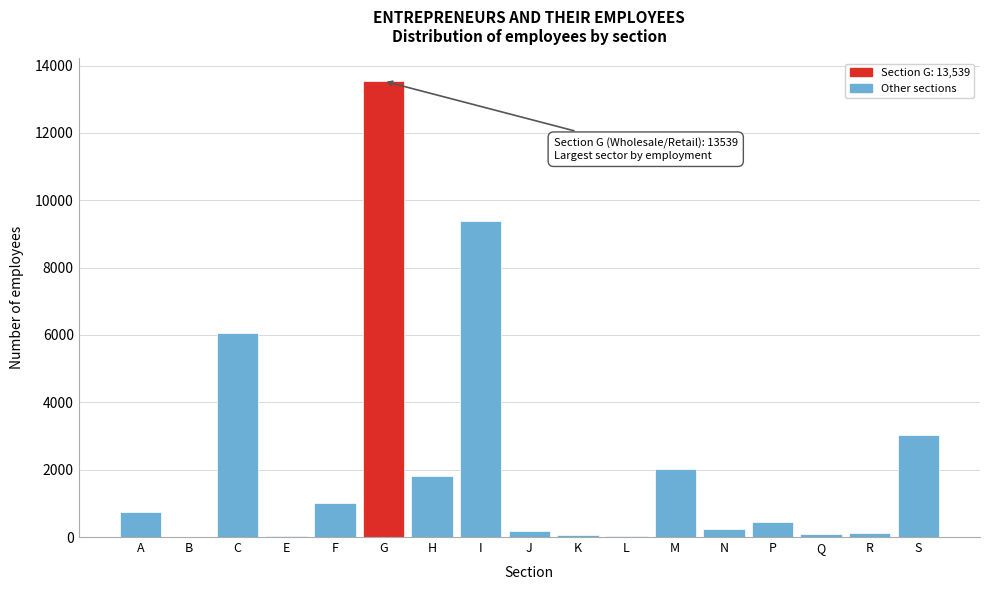

What is the change in value from I to M?

-7375